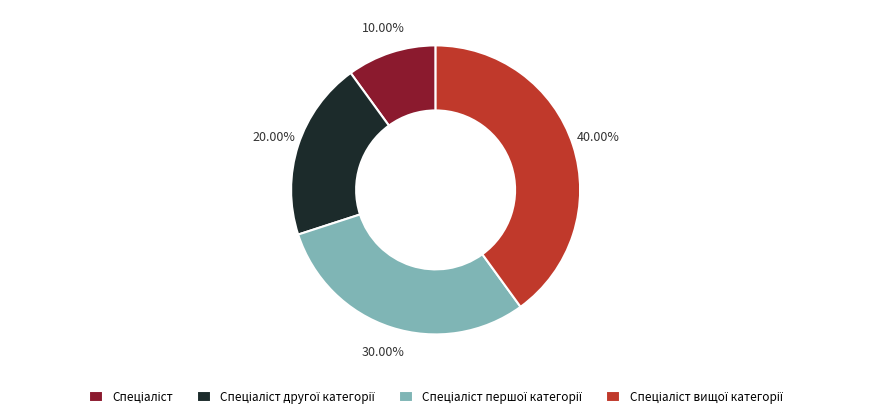

Is there any slice that represents more than half of the pie?

No